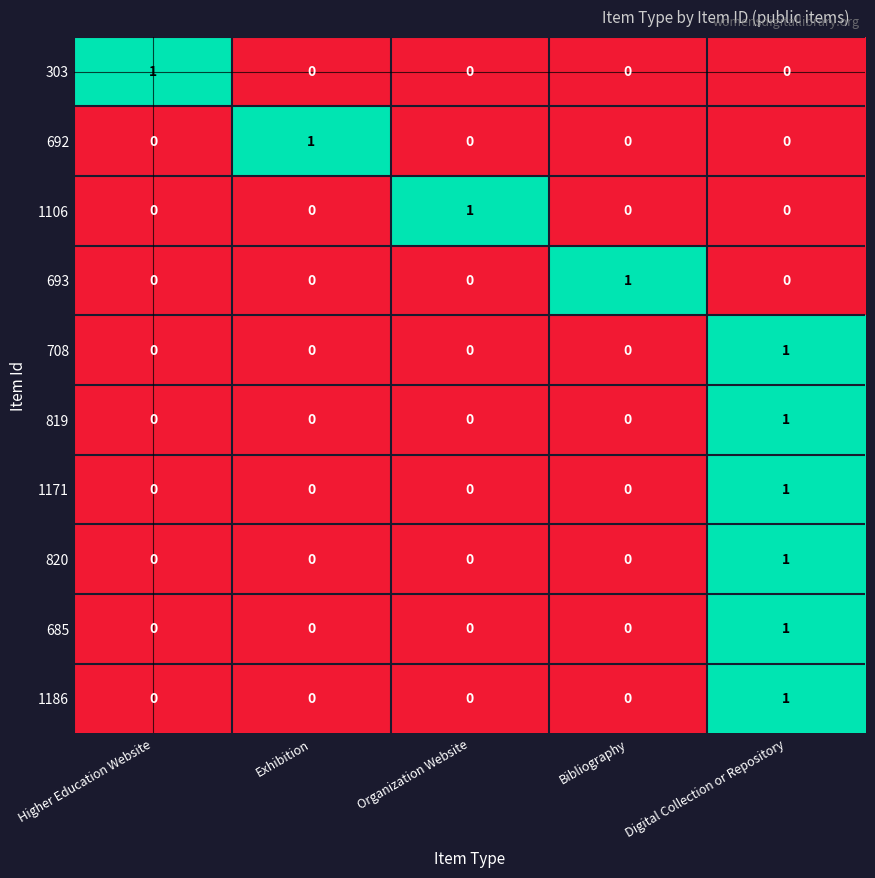

Is it true that 693 equals 0 at Organization Website?

True